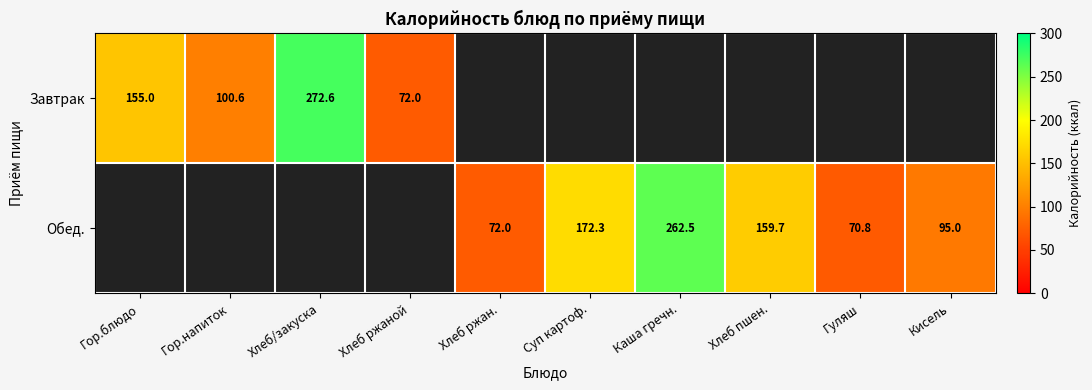

True or false: Обед. has a value of 145.2 at Каша гречн..

False